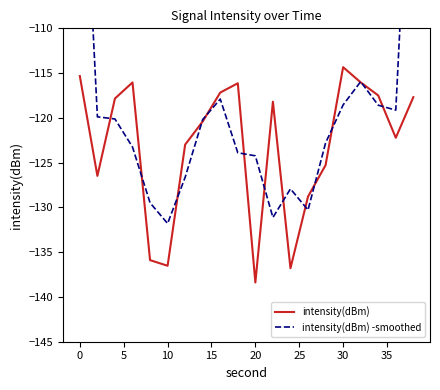

Does the chart have visible grid lines?

No